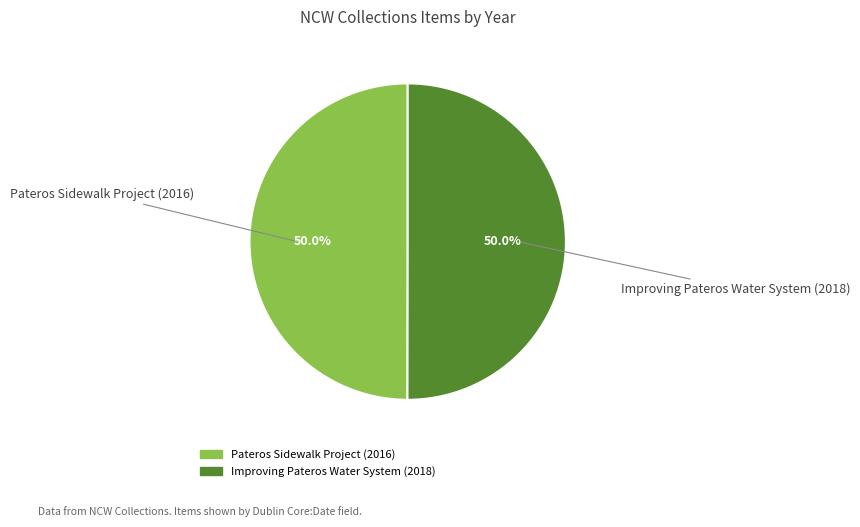

Count the number of slices in the pie.

2